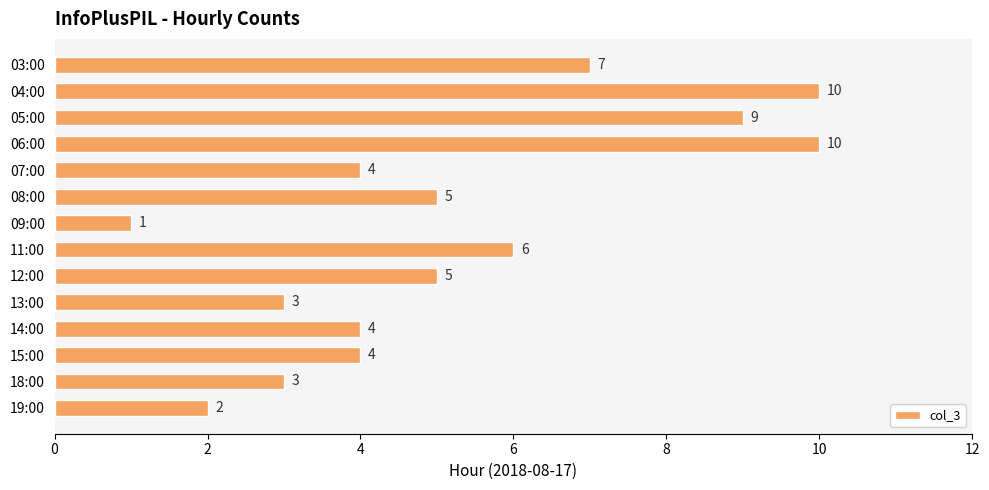

Is it true that the value at 04:00 is 4?

False